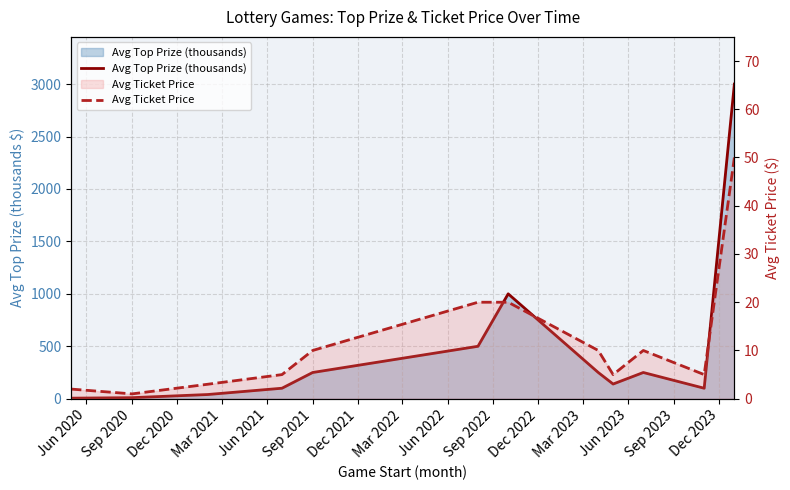

Where is the first local maximum for Avg Ticket Price?

Sep 2022